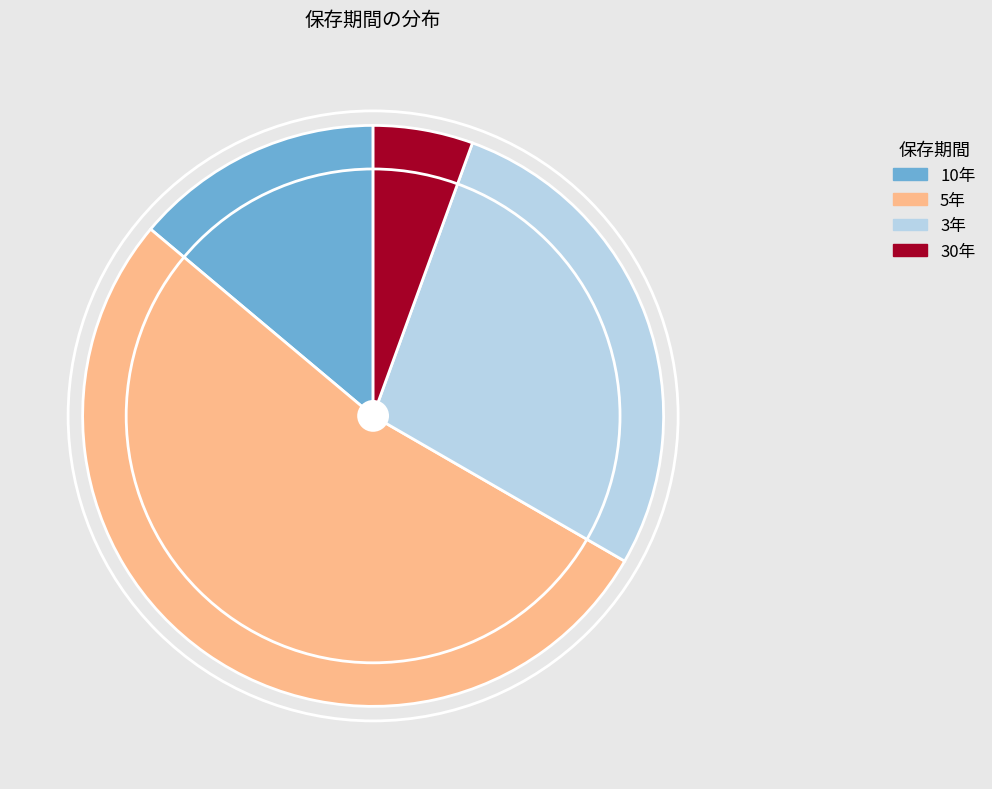

How many segments does this pie chart have?

4